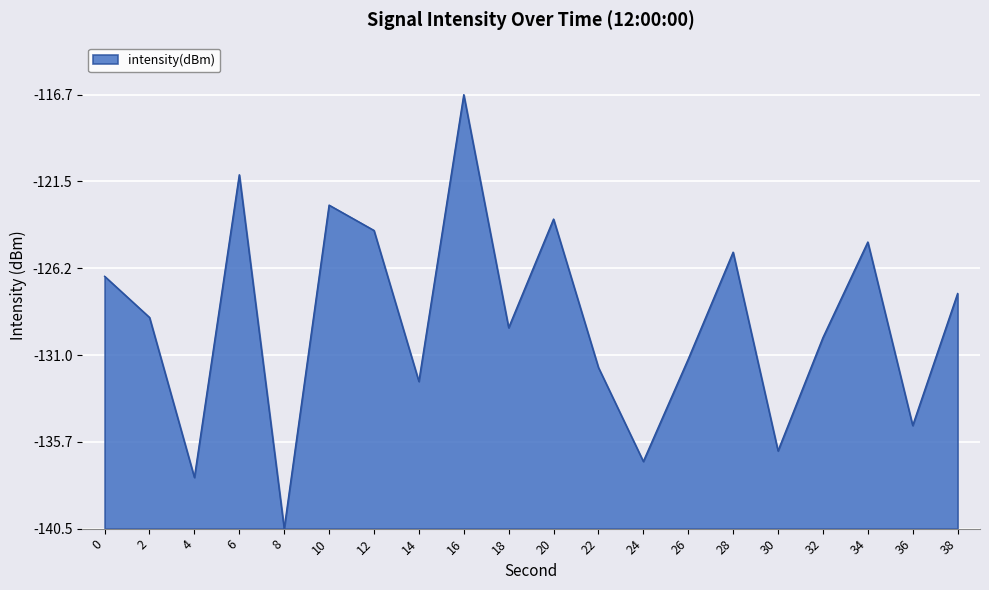

Is this an area chart (filled region under the line)?

Yes